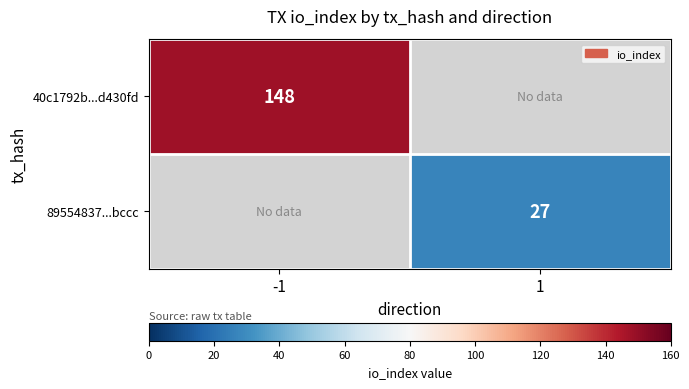

Which category has the lowest value across all series?

1